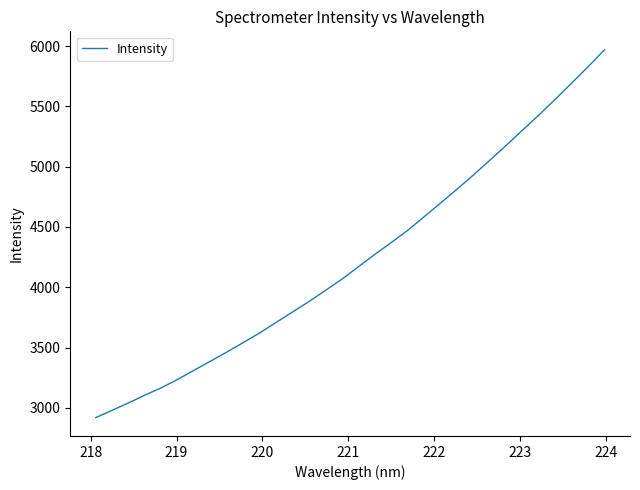

What is the maximum value shown in the chart?

5970.0